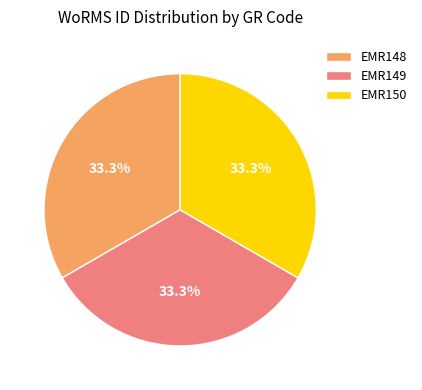

Approximately how many times larger is the value at EMR150 compared to EMR149?

1.0